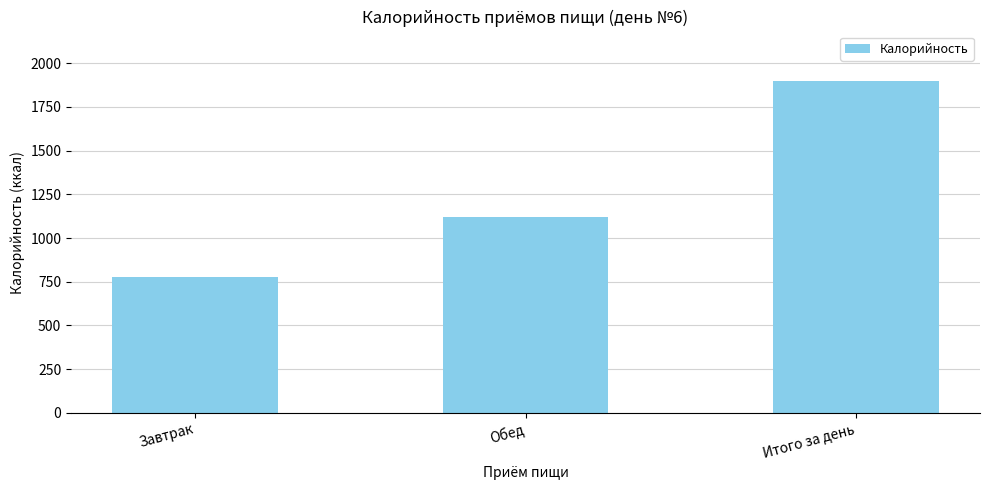

True or false: the data shows 779 at Завтрак.

True